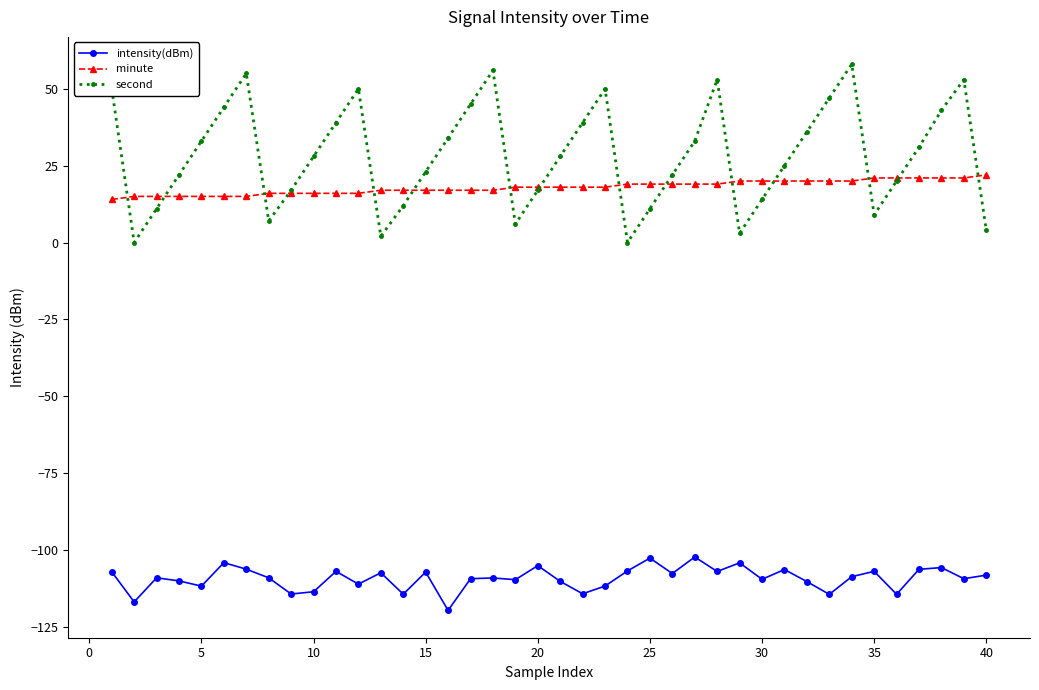

What is the greatest value displayed?

58.0